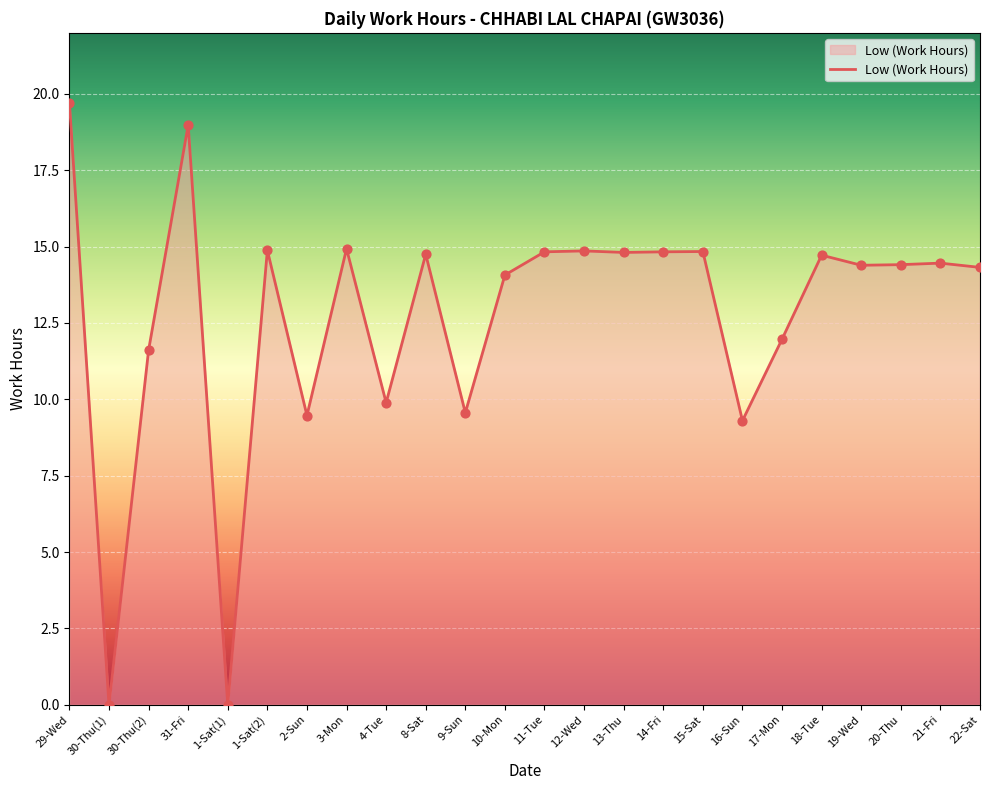

Approximately how many times larger is the value at 10-Mon compared to 12-Wed?

0.9